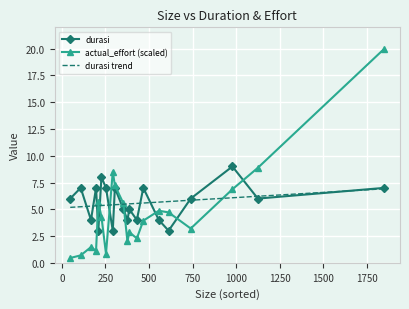

Which series ends up on top after the final intersection of durasi trend and actual_effort (scaled)?

actual_effort (scaled)